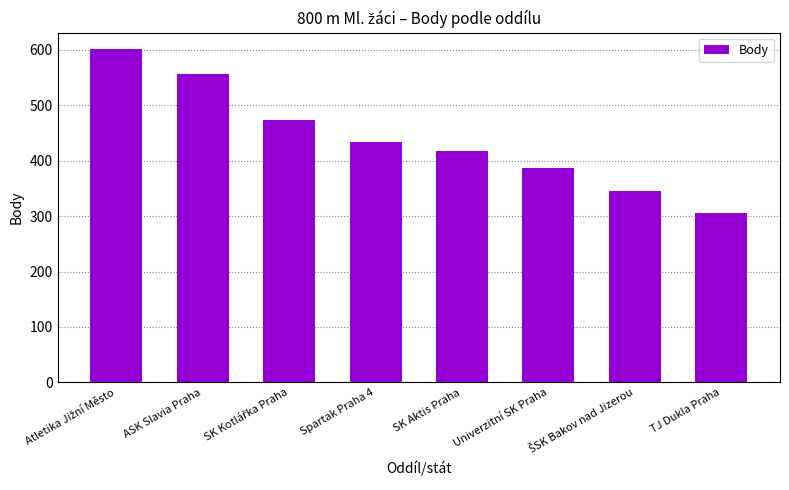

How many bars are there in total?

8